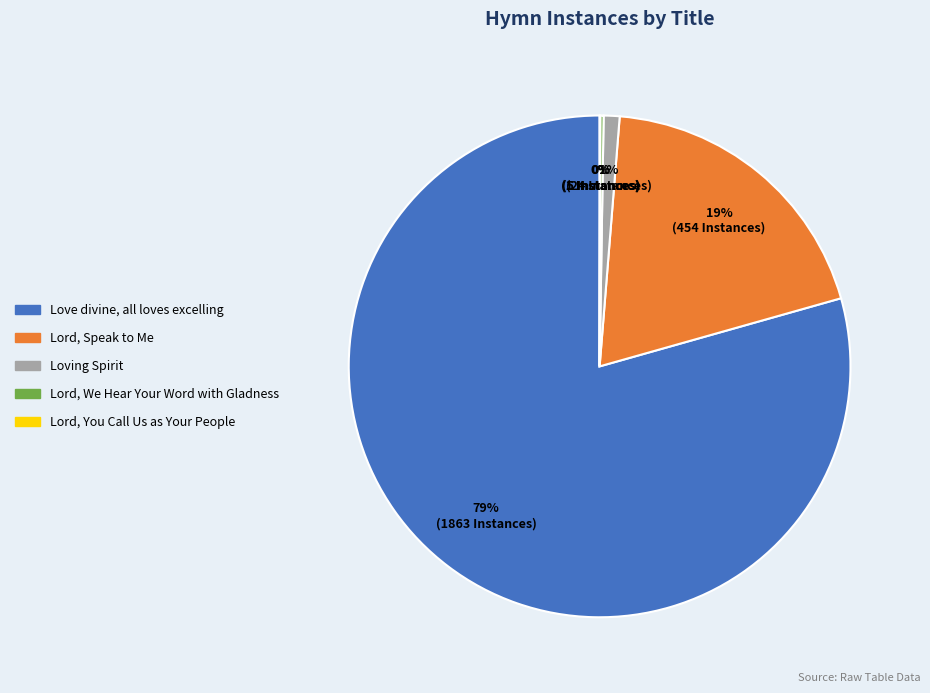

True or false: Love divine, all loves excelling accounts for 79% of the total.

True